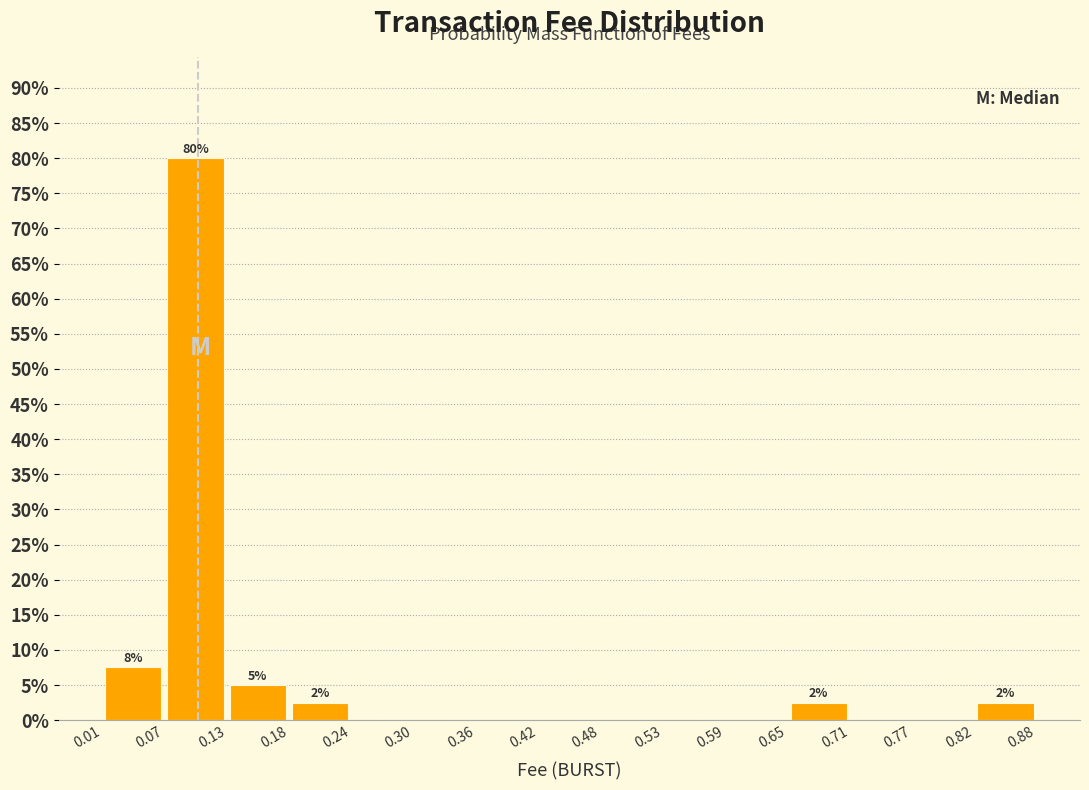

Over which range of the x-axis is the bar tallest?

0.07 to 0.13